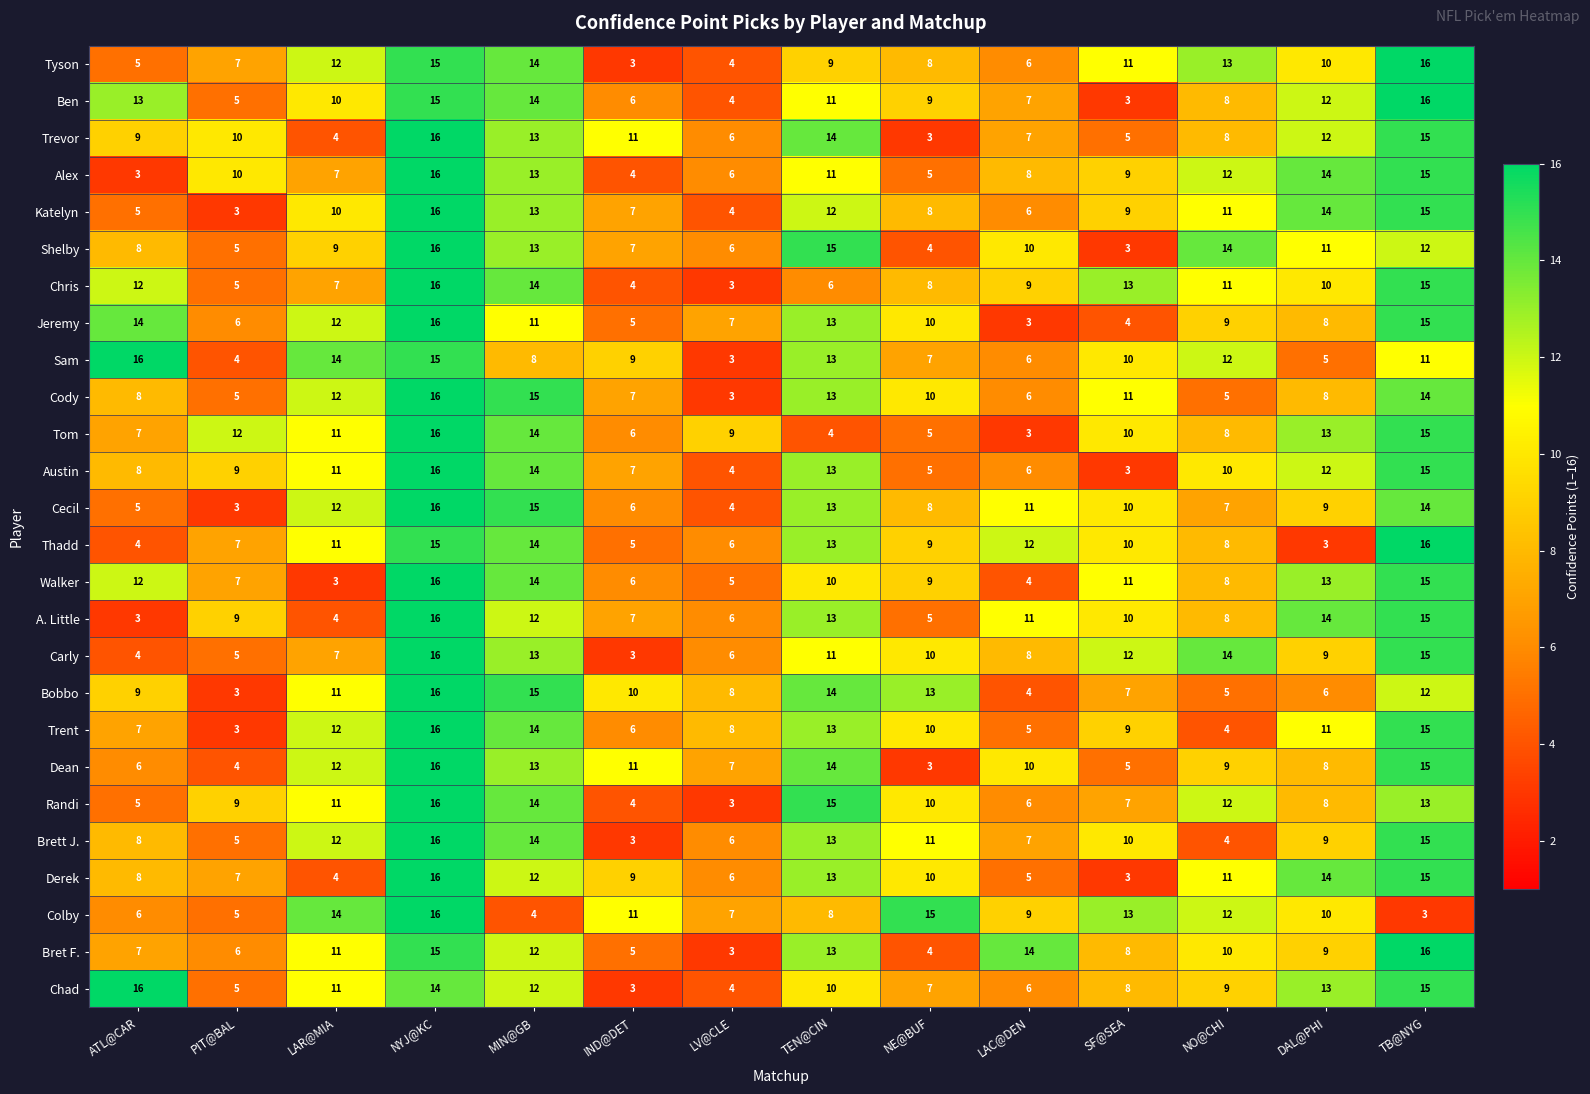

Which series changed the most between IND@DET and TEN@CIN?

Randi